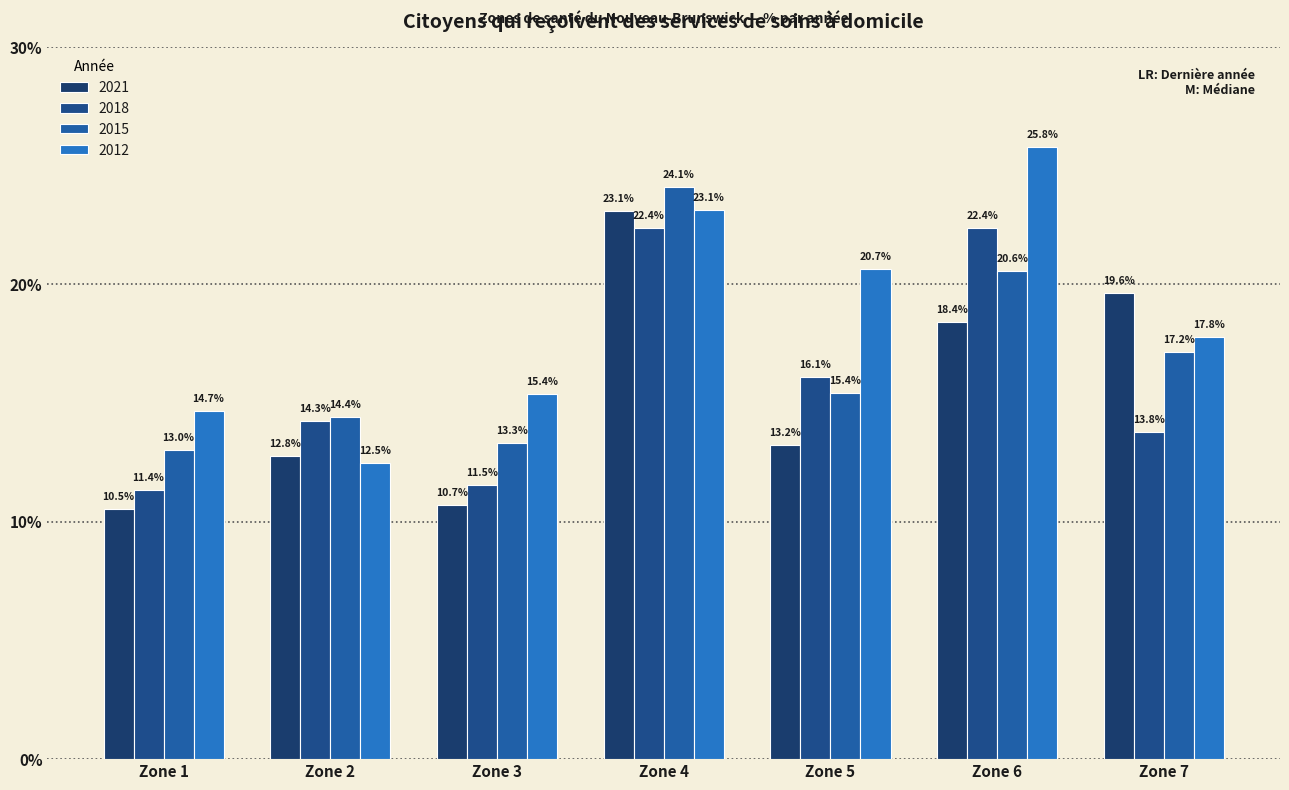

Is it true that 2012 equals 12.5 at Zone 2?

True